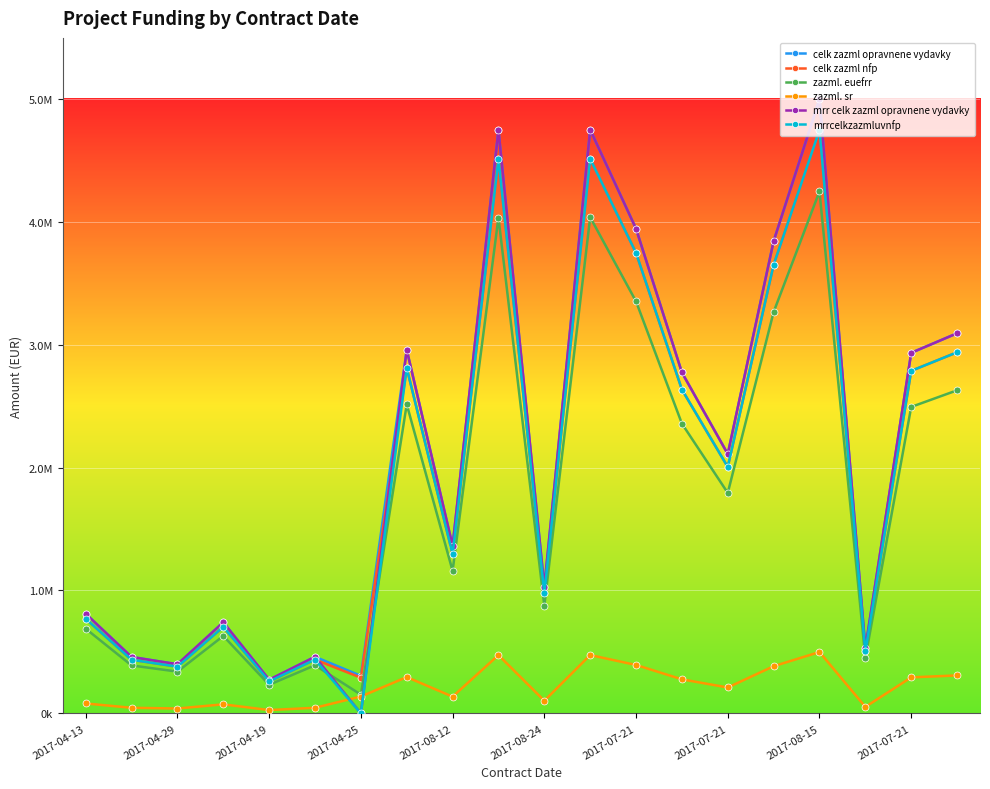

Which series has the widest spread of values?

mrr celk zazml opravnene vydavky